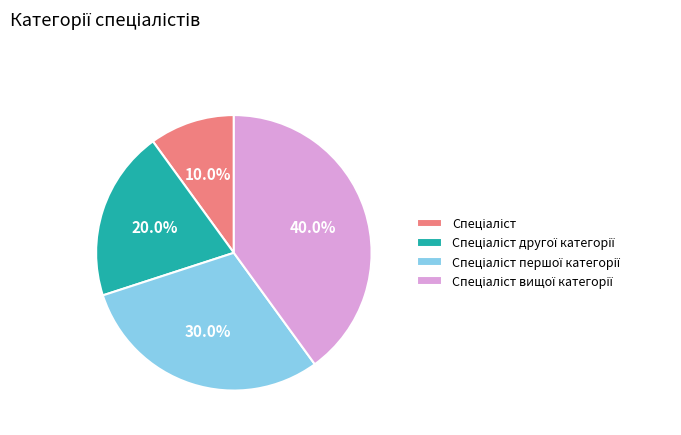

Is there any slice that represents more than half of the pie?

No